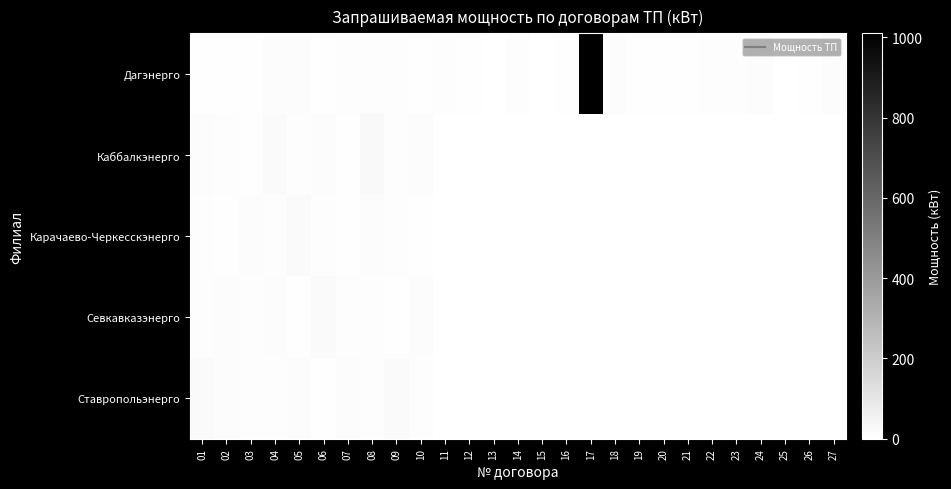

How many distinct data groups are displayed?

5